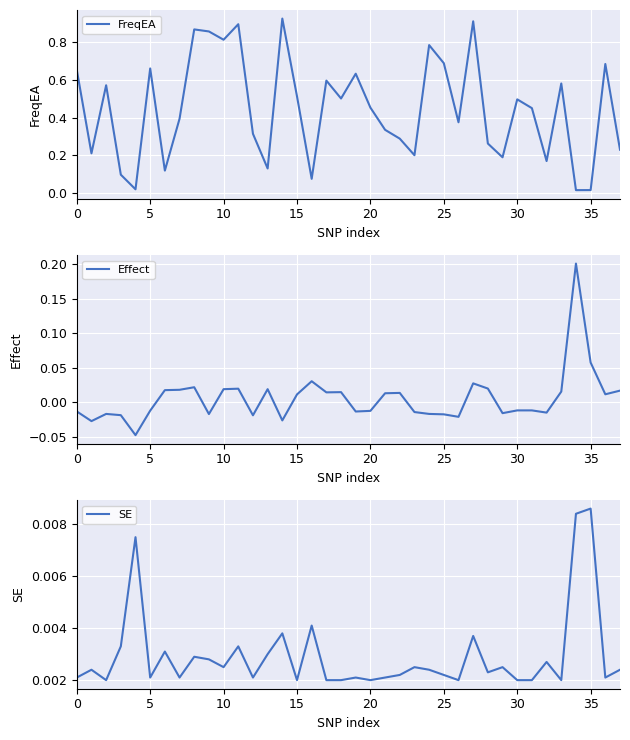

What is the spread (max minus min) of values at 37?

0.2